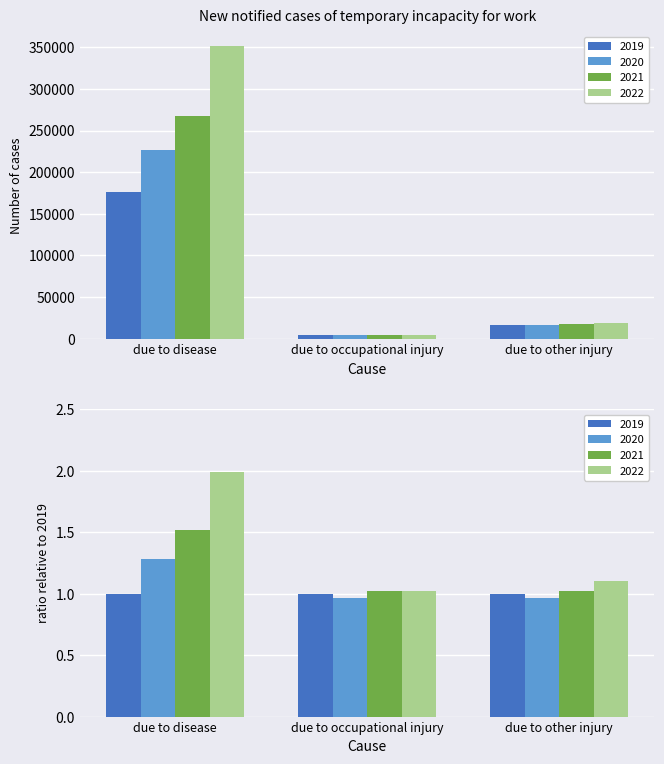

Rank the categories by 2019 value from highest to lowest.

due to disease, due to other injury, due to occupational injury